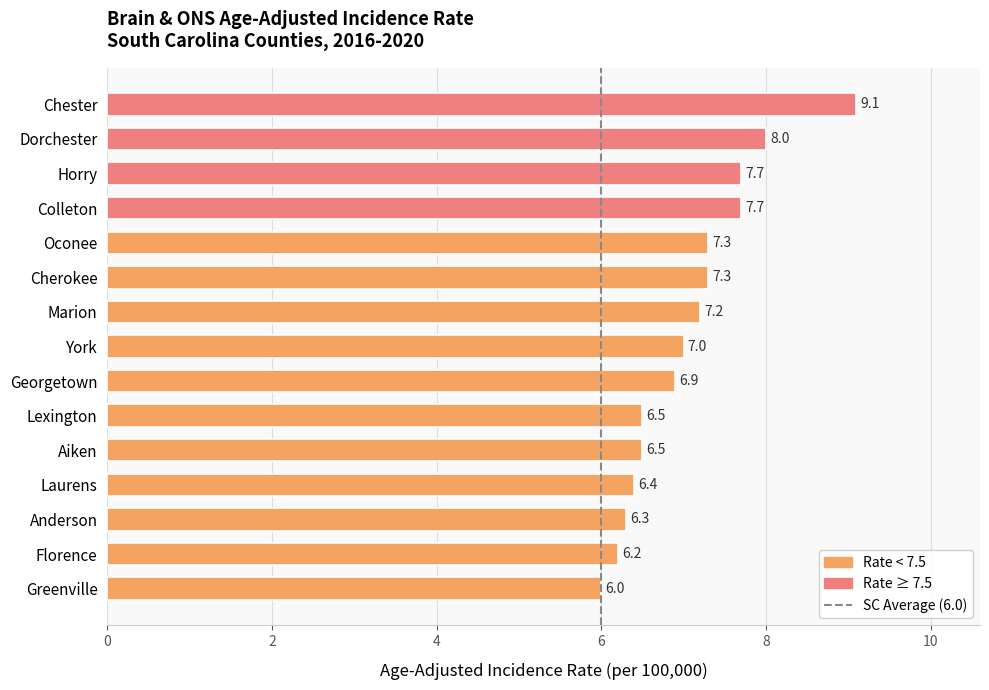

What is the sum of all values?

106.1